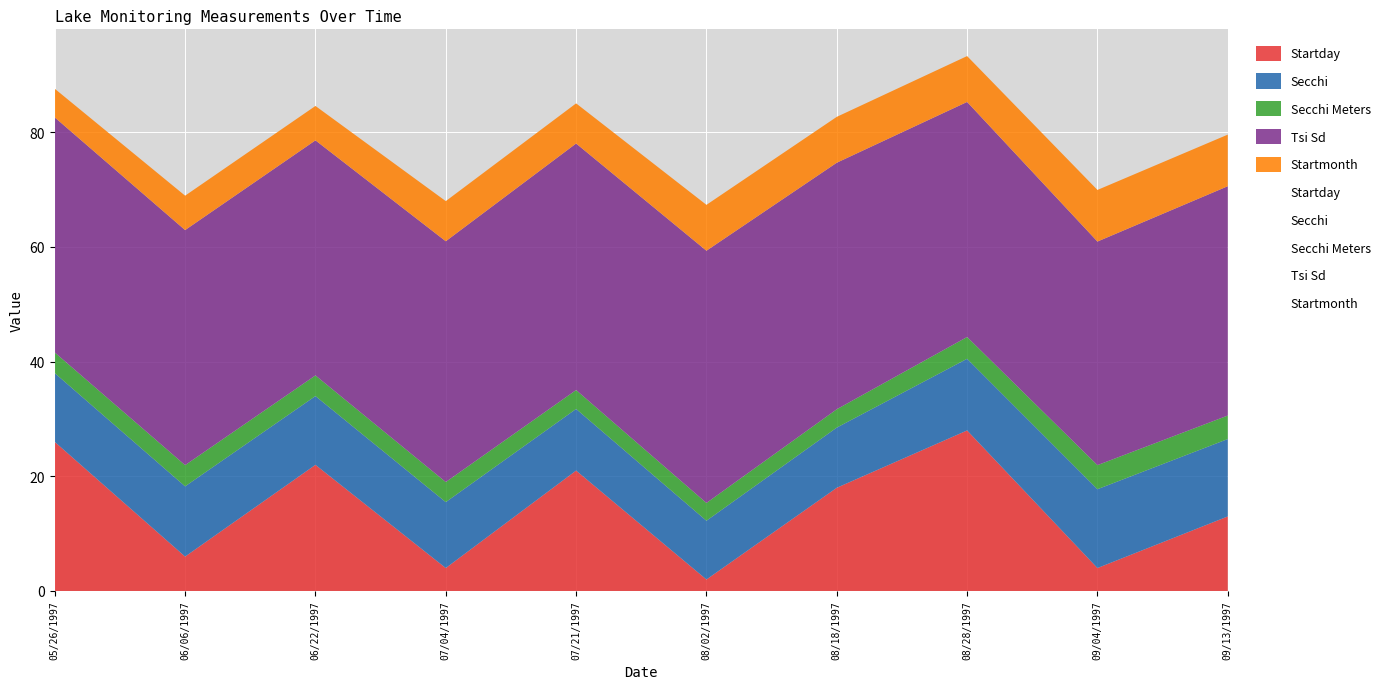

Which series has the widest spread of values?

Startday